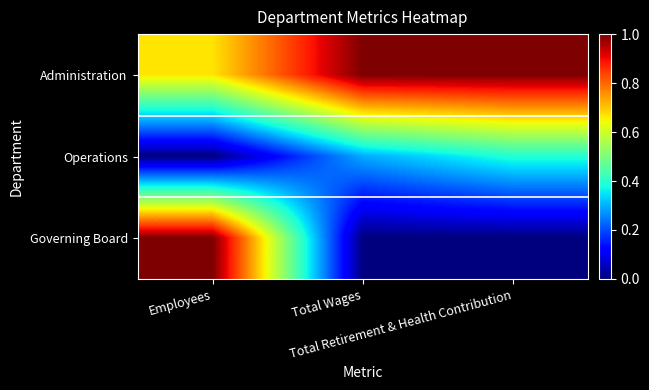

Which series has the largest total across all categories?

Administration